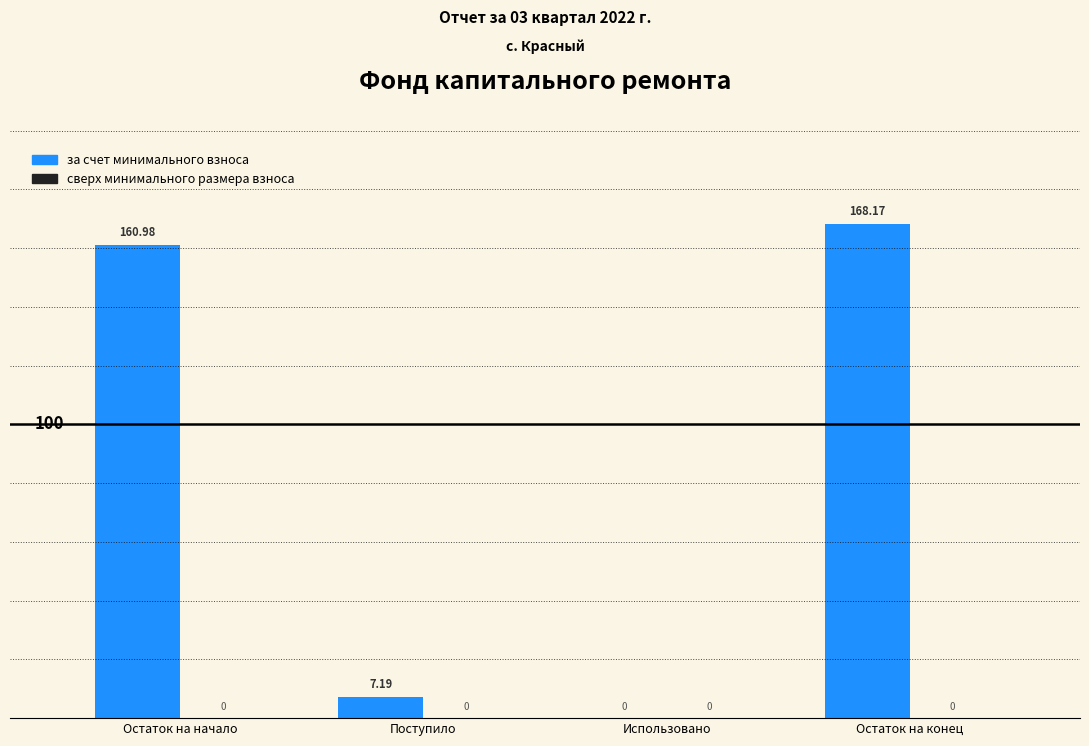

Which category has the highest value across all series?

Остаток на конец